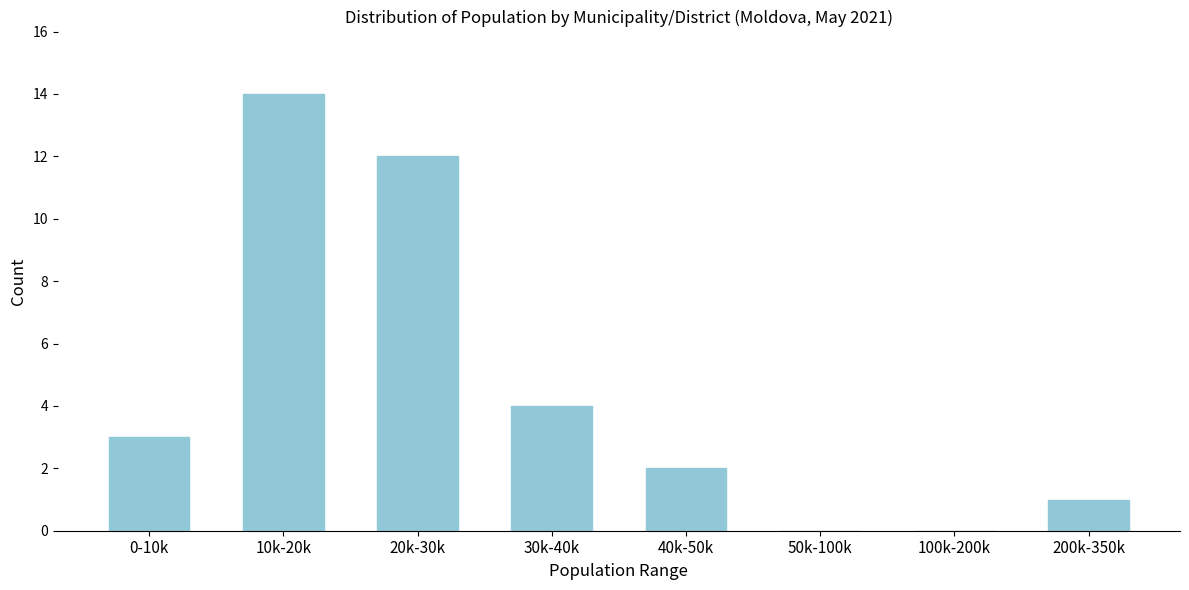

Reading left to right, extract all data points from this chart.

0-10k=3	10k-20k=14	20k-30k=12	30k-40k=4	40k-50k=2	50k-100k=0	100k-200k=0	200k-350k=1